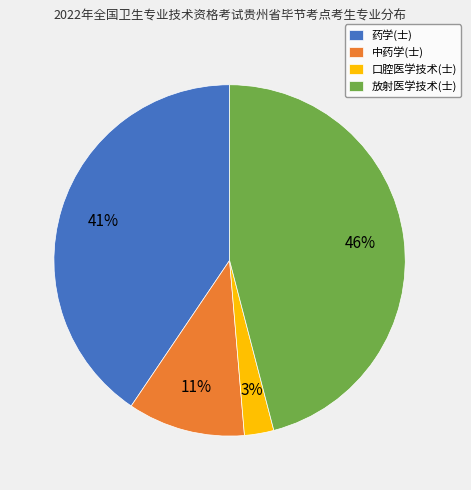

Is it true that 口腔医学技术(士) is 3% of the pie?

True